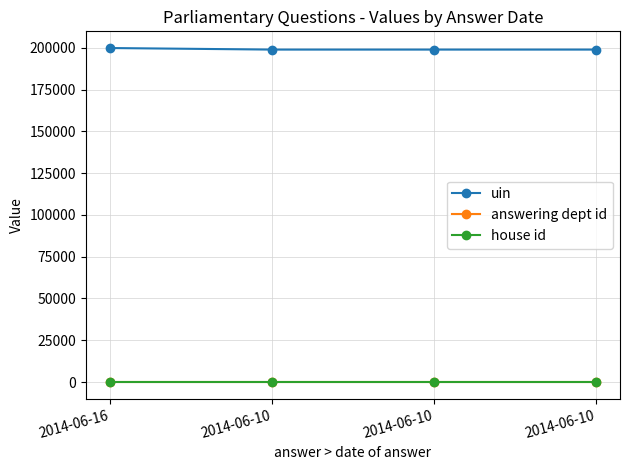

Reading right to left, transcribe all the data shown in this chart.

uin: 198881	198883	198882	199816
answering dept id: 60	60	60	60
house id: 1	1	1	1